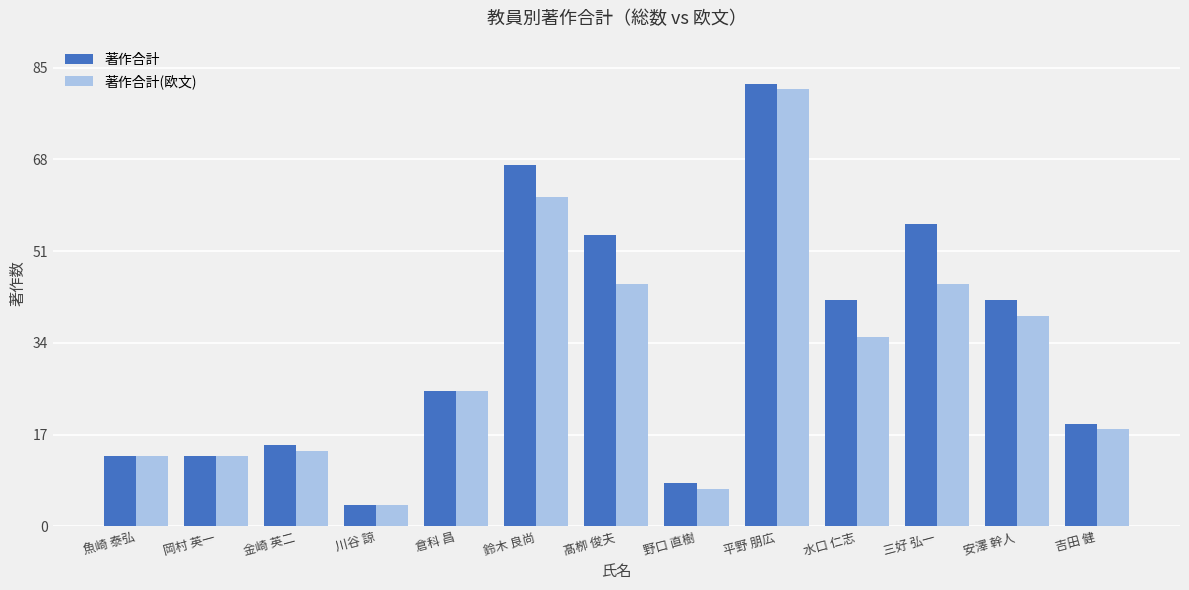

How many series are shown in this chart?

2